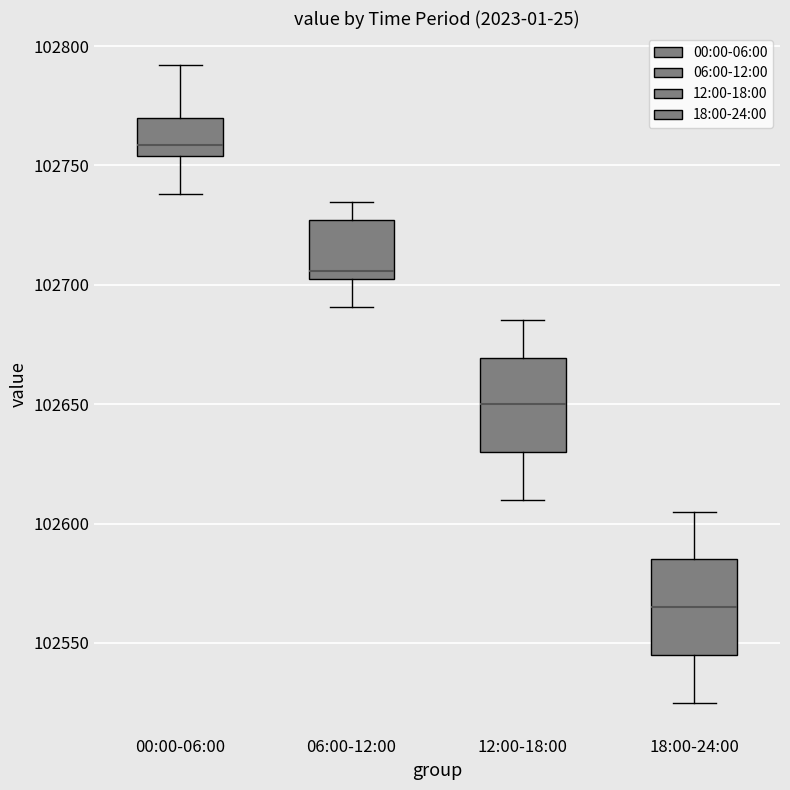

Where is the lower edge of the box for 18:00-24:00 on the y-axis? The values are not printed on the chart, so give them approximately, as read against the axis.

102545